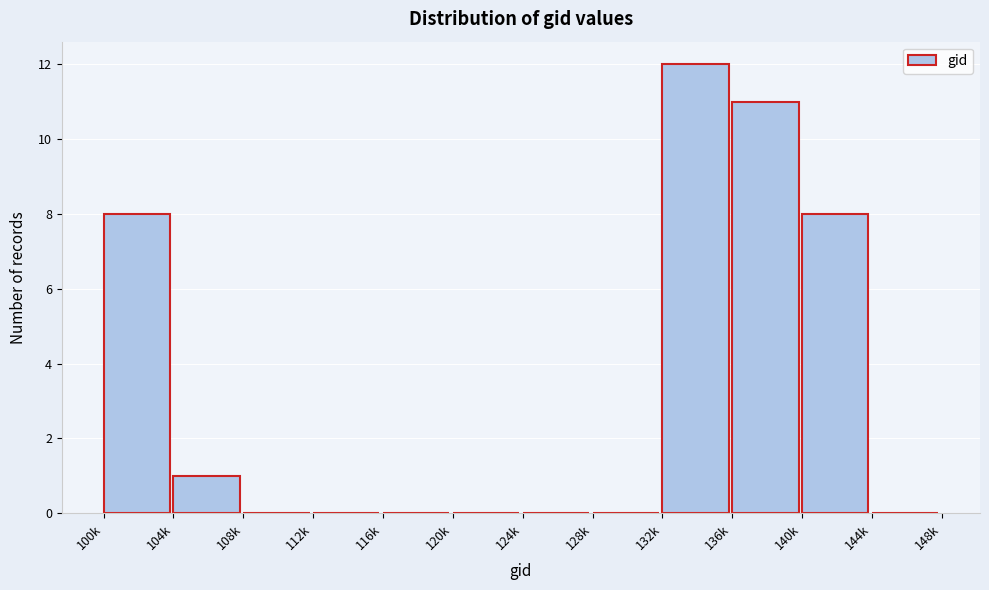

Reading left to right, transcribe all the data shown in this chart.

100k=8	104k=1	108k=0	112k=0	116k=0	120k=0	124k=0	128k=0	132k=12	136k=11	140k=8	144k=0